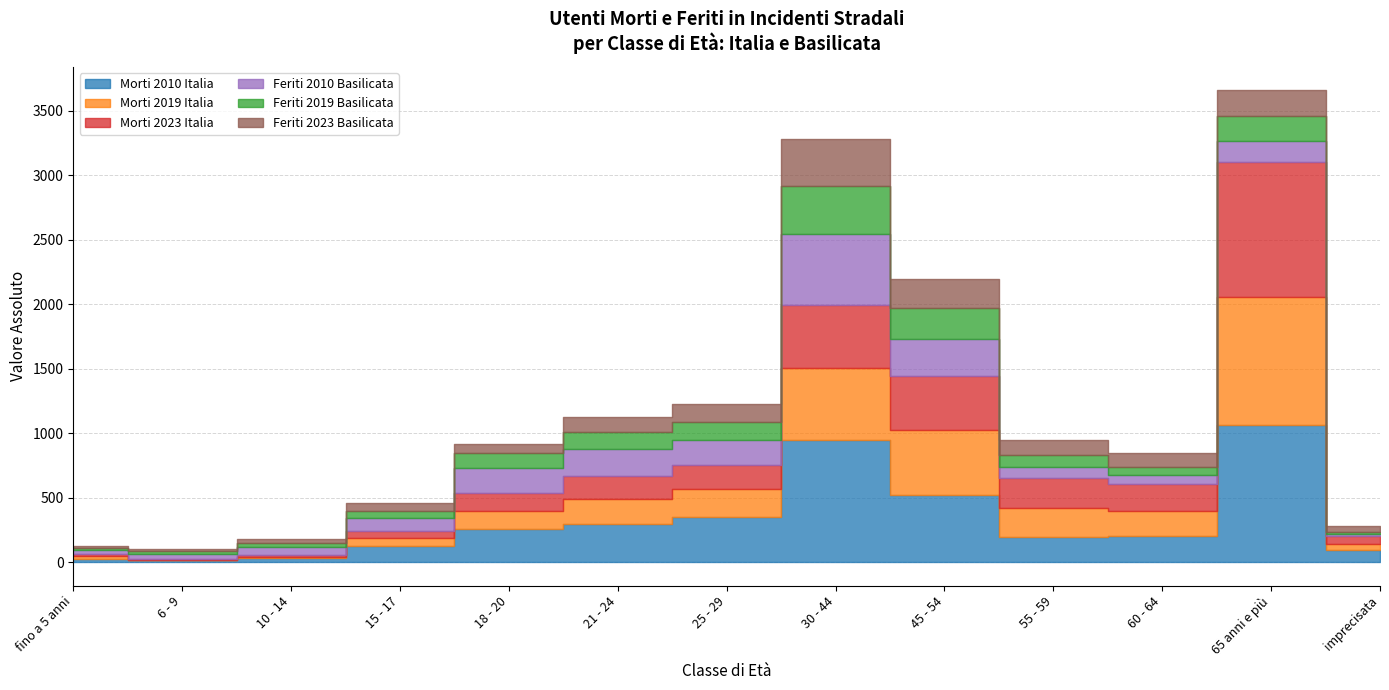

How many series are shown in this chart?

6